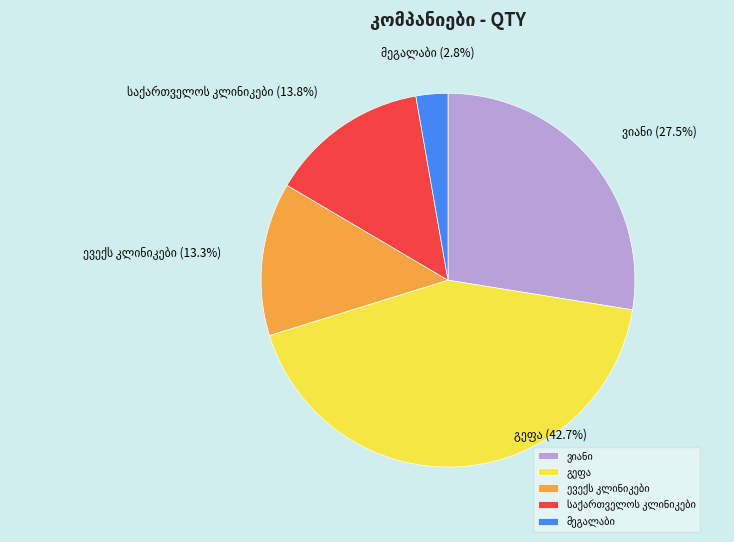

Does any single category account for the majority?

No